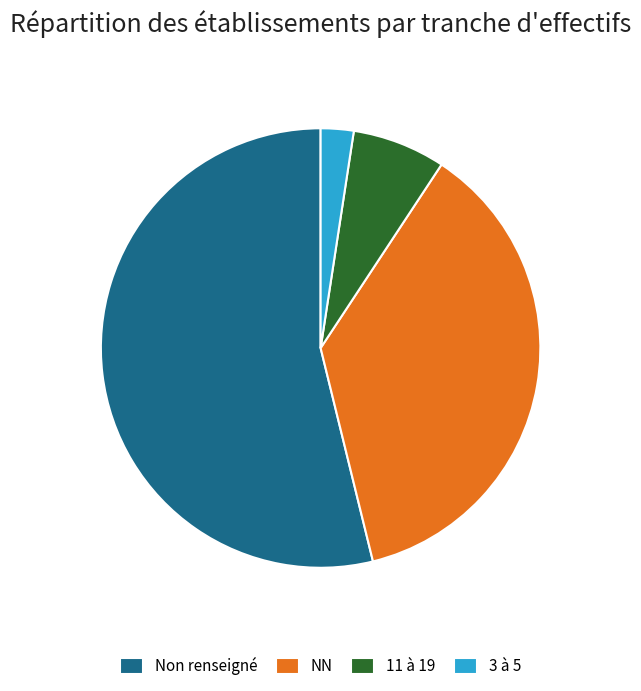

Do NN and Non renseigné together represent more than half of the pie?

Yes